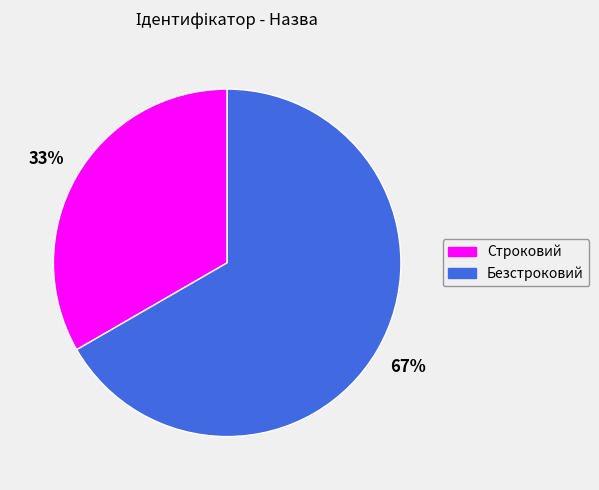

To the nearest percent, what portion does Строковий represent?

33%